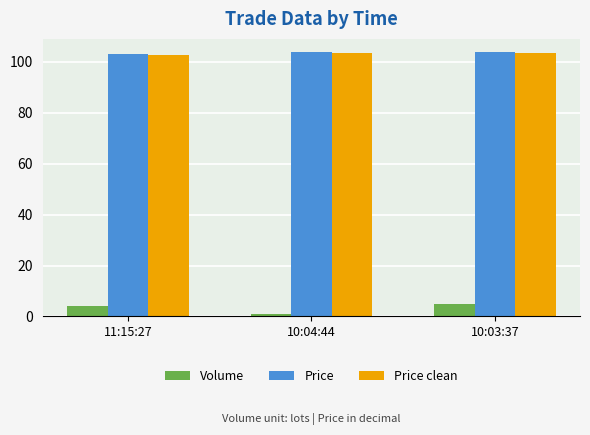

At which label does Volume reach its minimum?

10:04:44